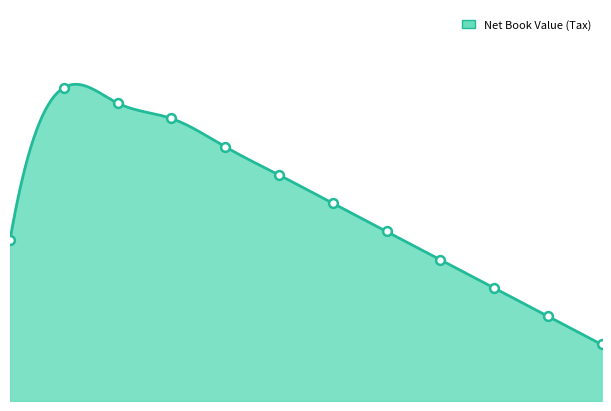

Between 2020-03 and 2019-12, which is larger?

2019-12